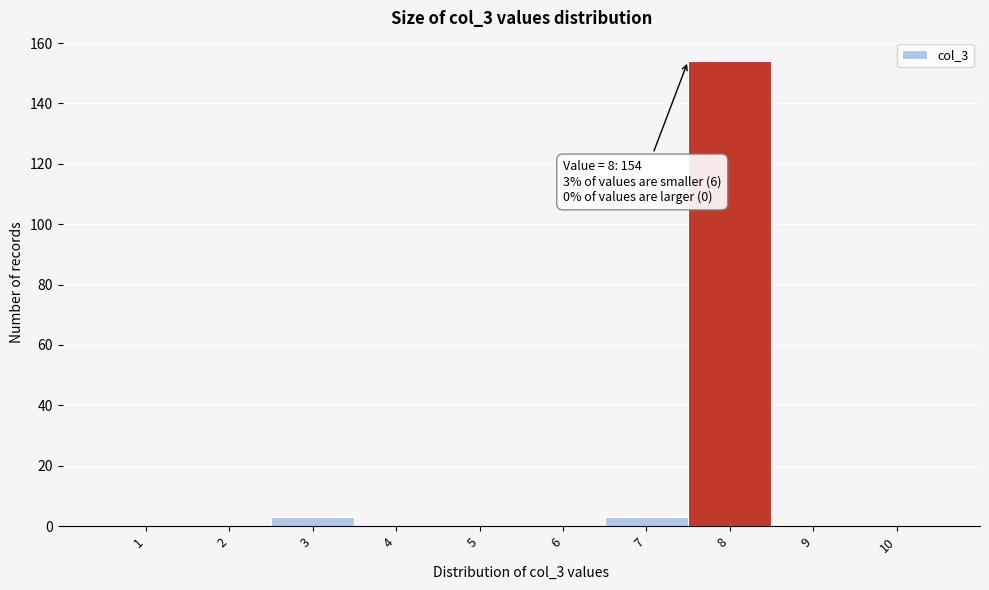

Reading left to right, what are all the values shown in this chart?

1=0	2=0	3=3	4=0	5=0	6=0	7=3	8=154	9=0	10=0